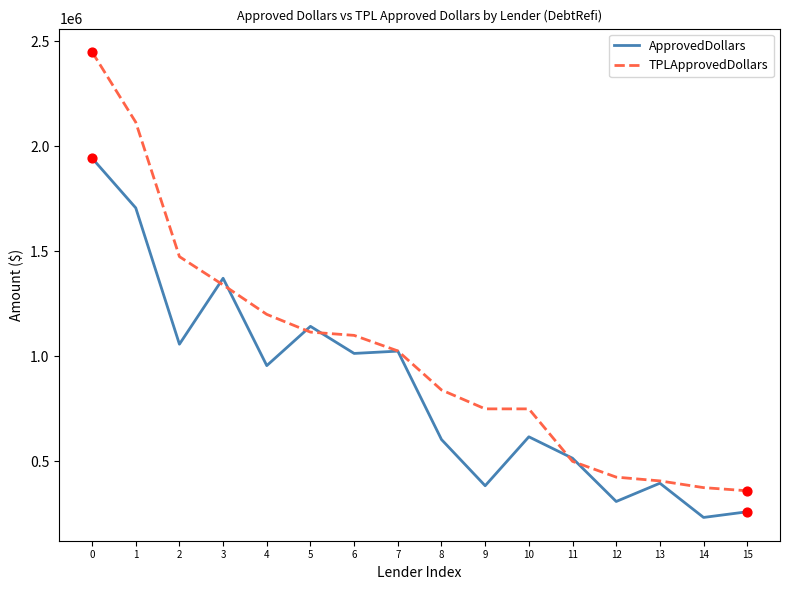

Is the value of ApprovedDollars at 0 greater than the value of TPLApprovedDollars at 5?

Yes